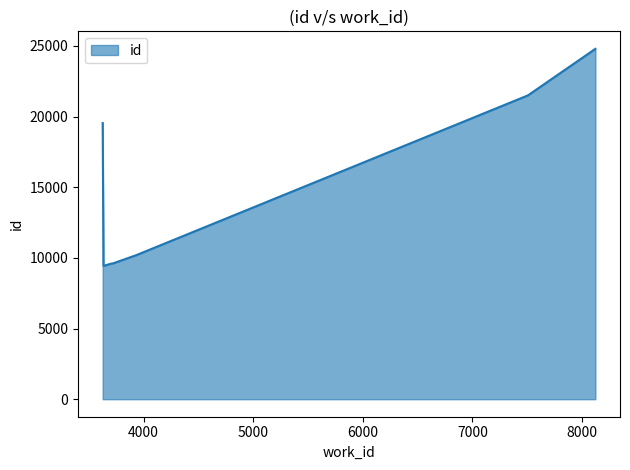

What is the smallest value displayed?

9433